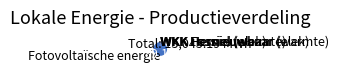

What is the largest slice in the pie chart?

Fotovoltaïsche energie